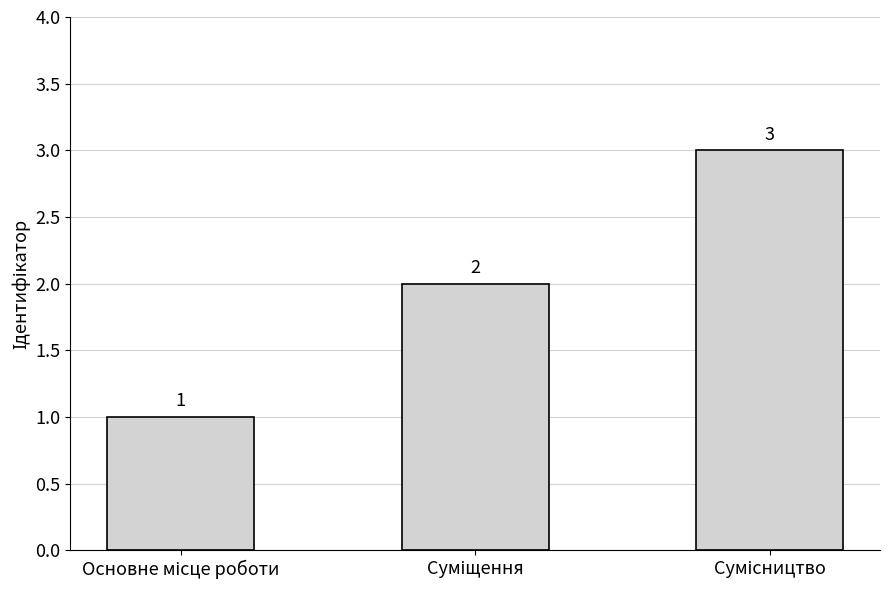

What is the minimum value shown in the chart?

1